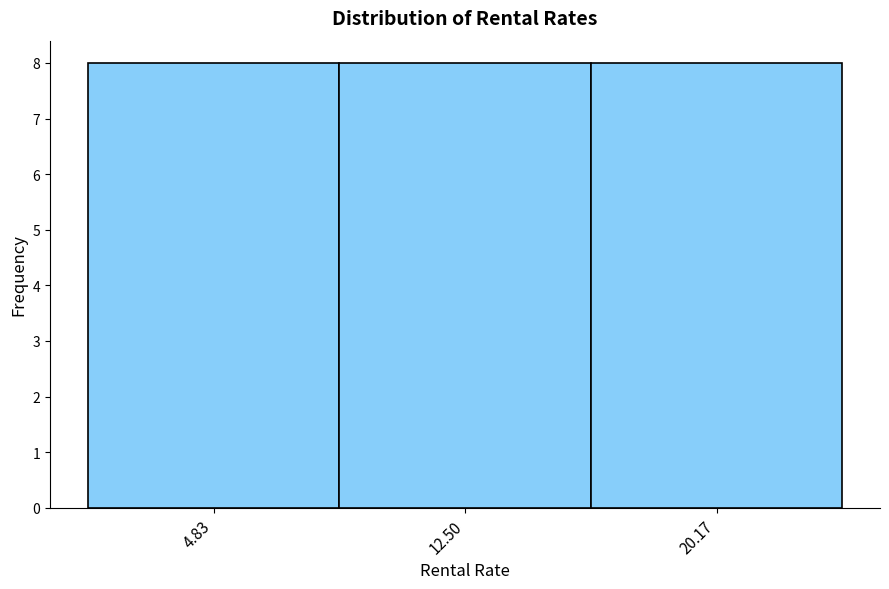

What is the height of the bar covering 9 to 16 on the x-axis? Neither the bar edges nor the heights are printed on the chart, so give them approximately, as read against the axes.

8